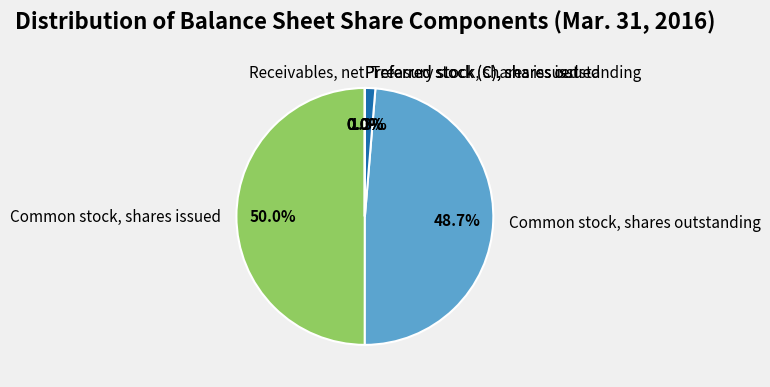

What portion of the pie excludes Treasury stock, shares issued?

98.7%